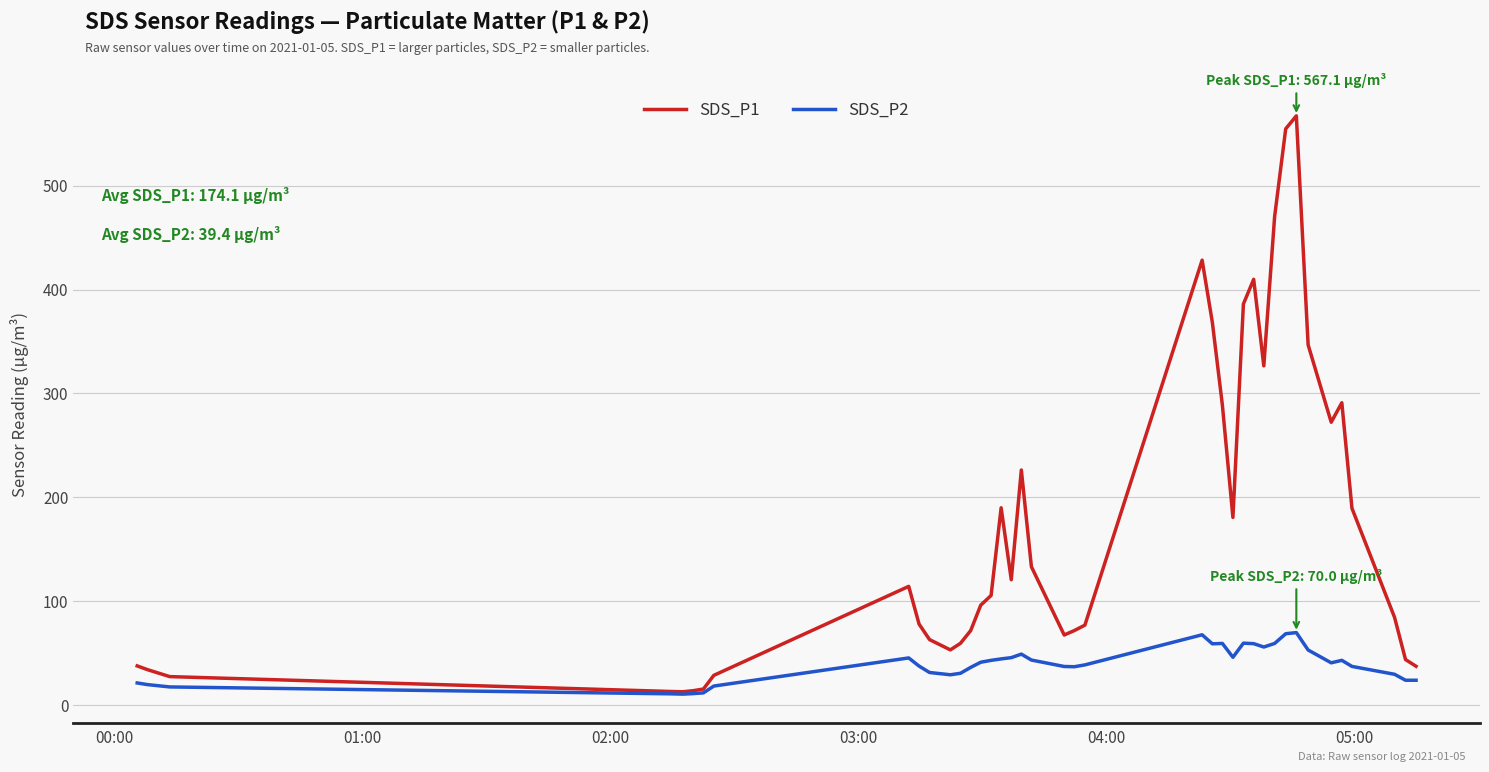

List the series in order of their peak value, lowest first.

SDS_P2, SDS_P1